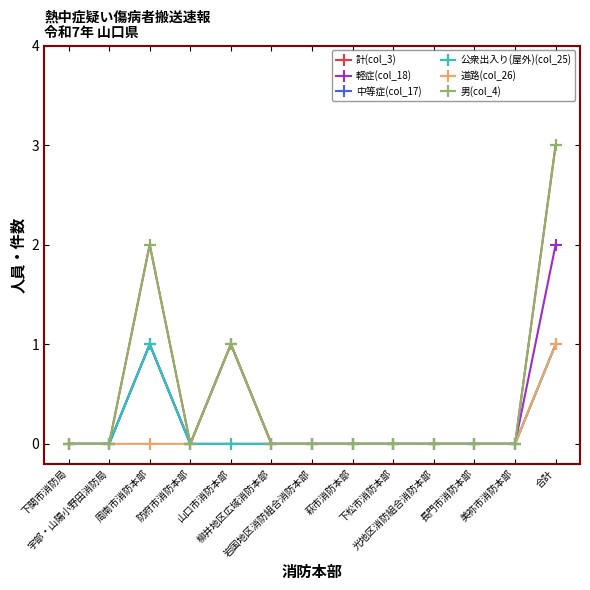

Rank the series by their maximum value, from lowest to highest.

中等症(col_17), 公衆出入り(屋外)(col_25), 道路(col_26), 軽症(col_18), 計(col_3), 男(col_4)